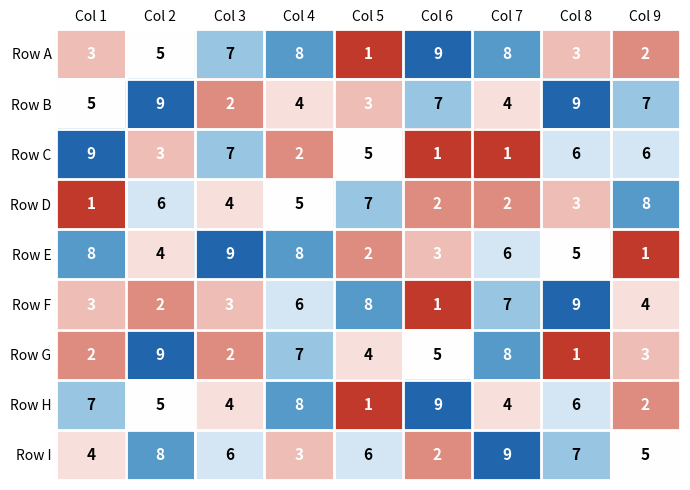

Is it true that Row B equals 2 at Col 4?

False